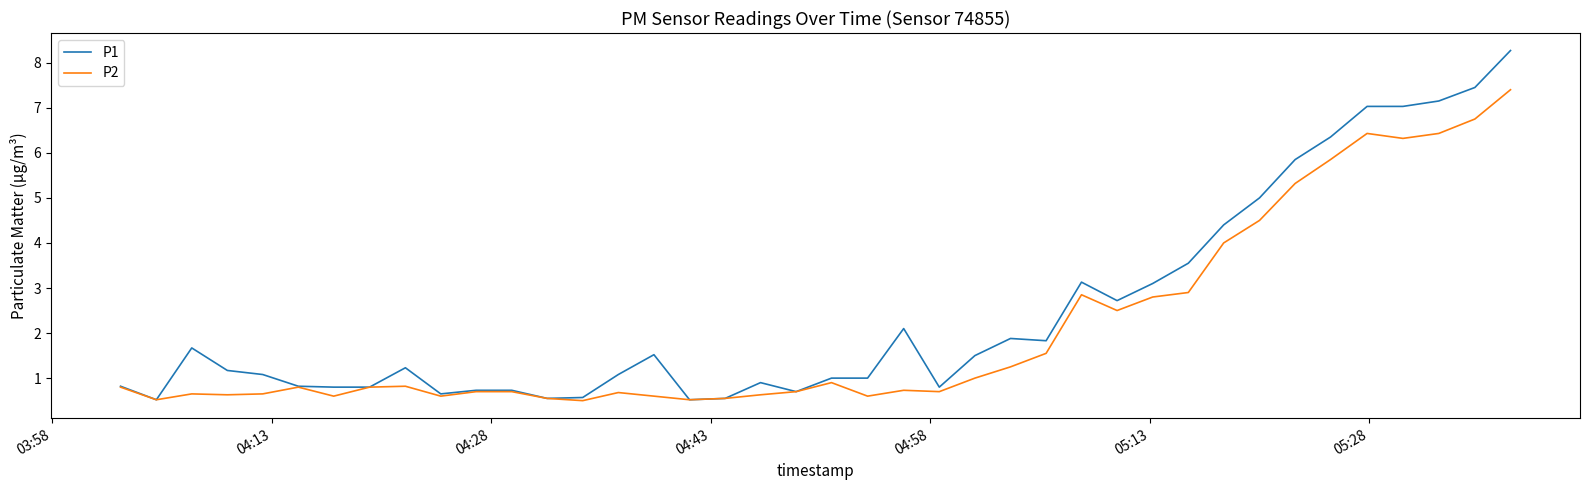

Which series has the widest spread of values?

P1